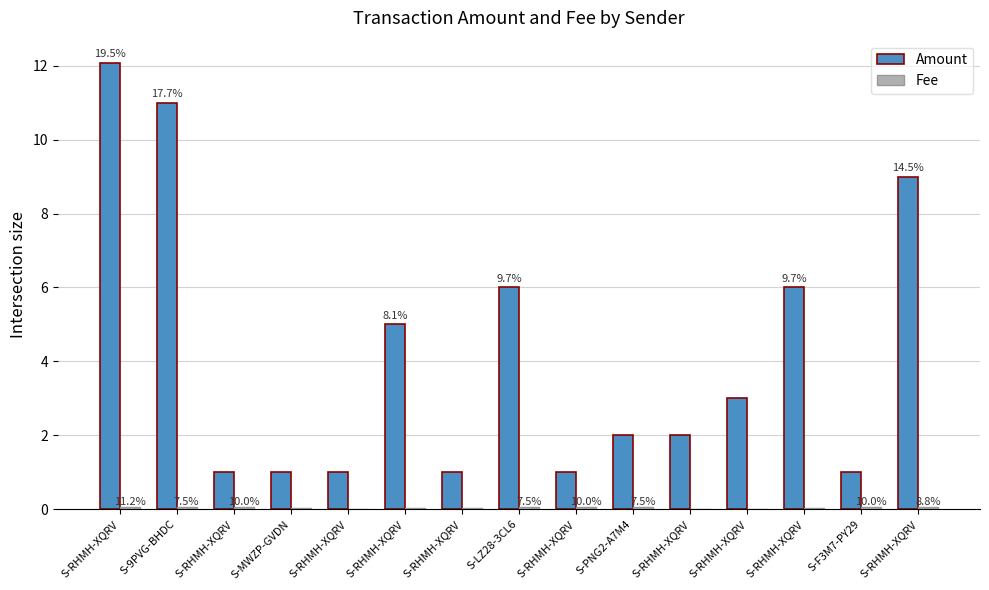

What is the greatest value displayed?

12.1